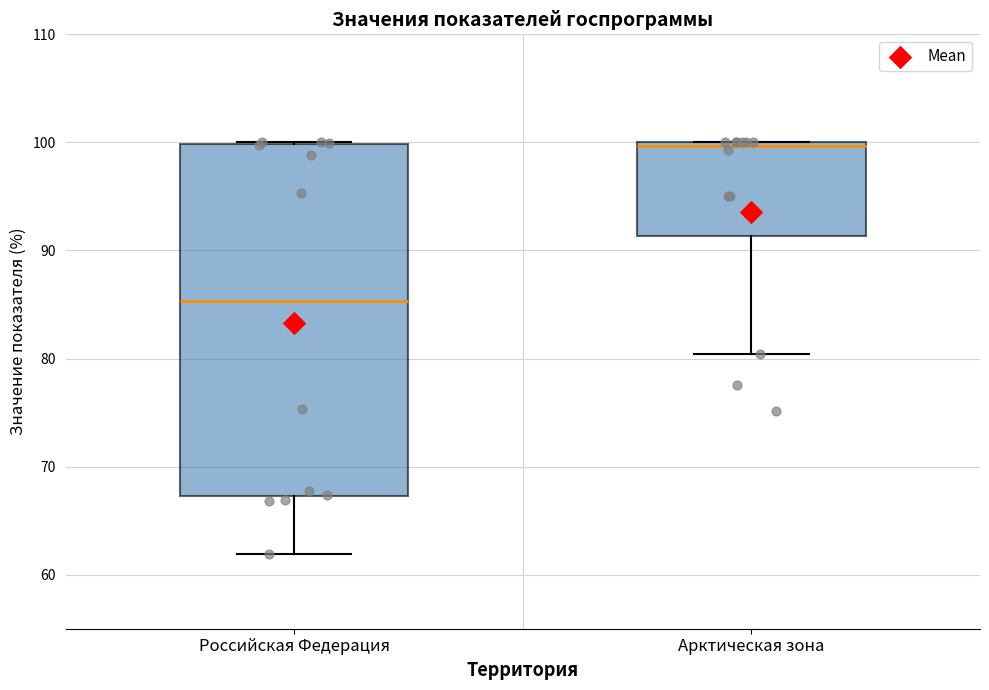

Reading left to right, transcribe this box plot: for each box, give where its median line is, the range the box spans, and where its two whiskers end, as read against the y-axis. The values are not printed on the chart, so give them approximately, as read against the axis.

Российская Федерация: median 85, box 67 to 100, whiskers 62 to 100
Арктическая зона: median 100 (just below the box's upper edge), box 91 to 100, whiskers 80 to 100